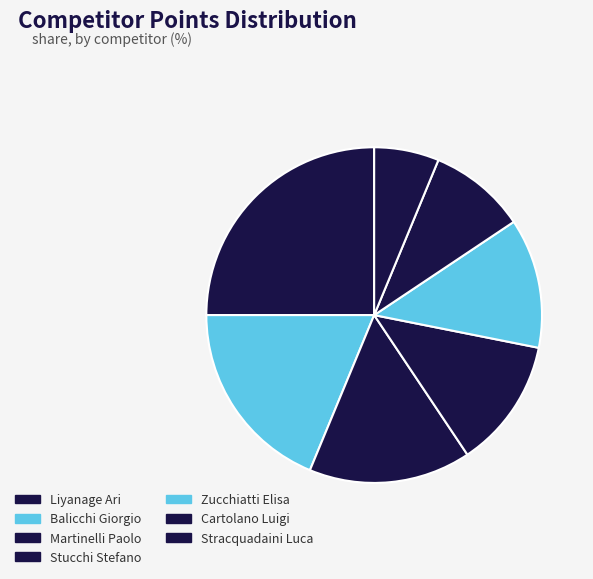

Rank the categories by value from highest to lowest.

Liyanage Ari, Balicchi Giorgio, Martinelli Paolo, Stucchi Stefano, Zucchiatti Elisa, Cartolano Luigi, Stracquadaini Luca